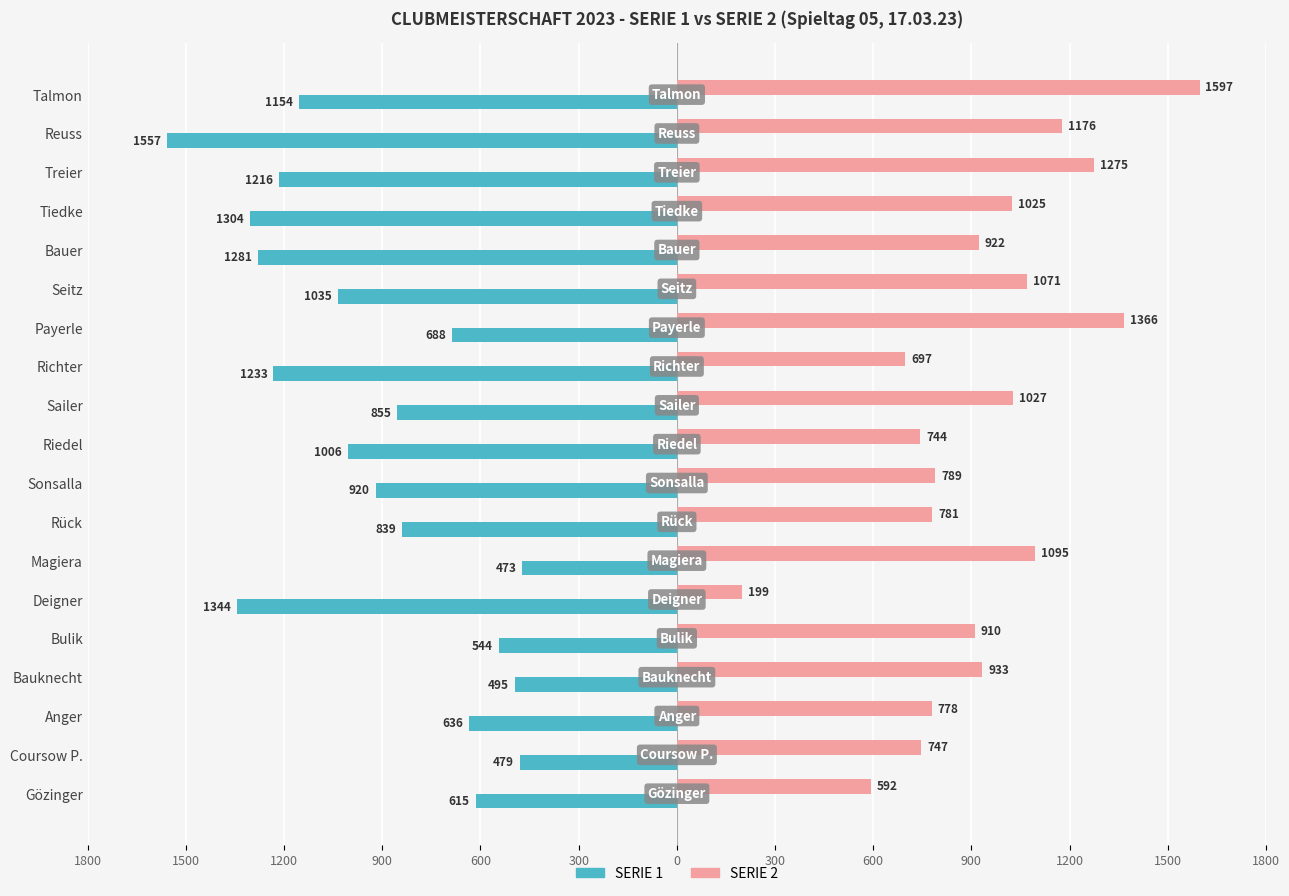

What is the maximum value shown in the chart?

1597